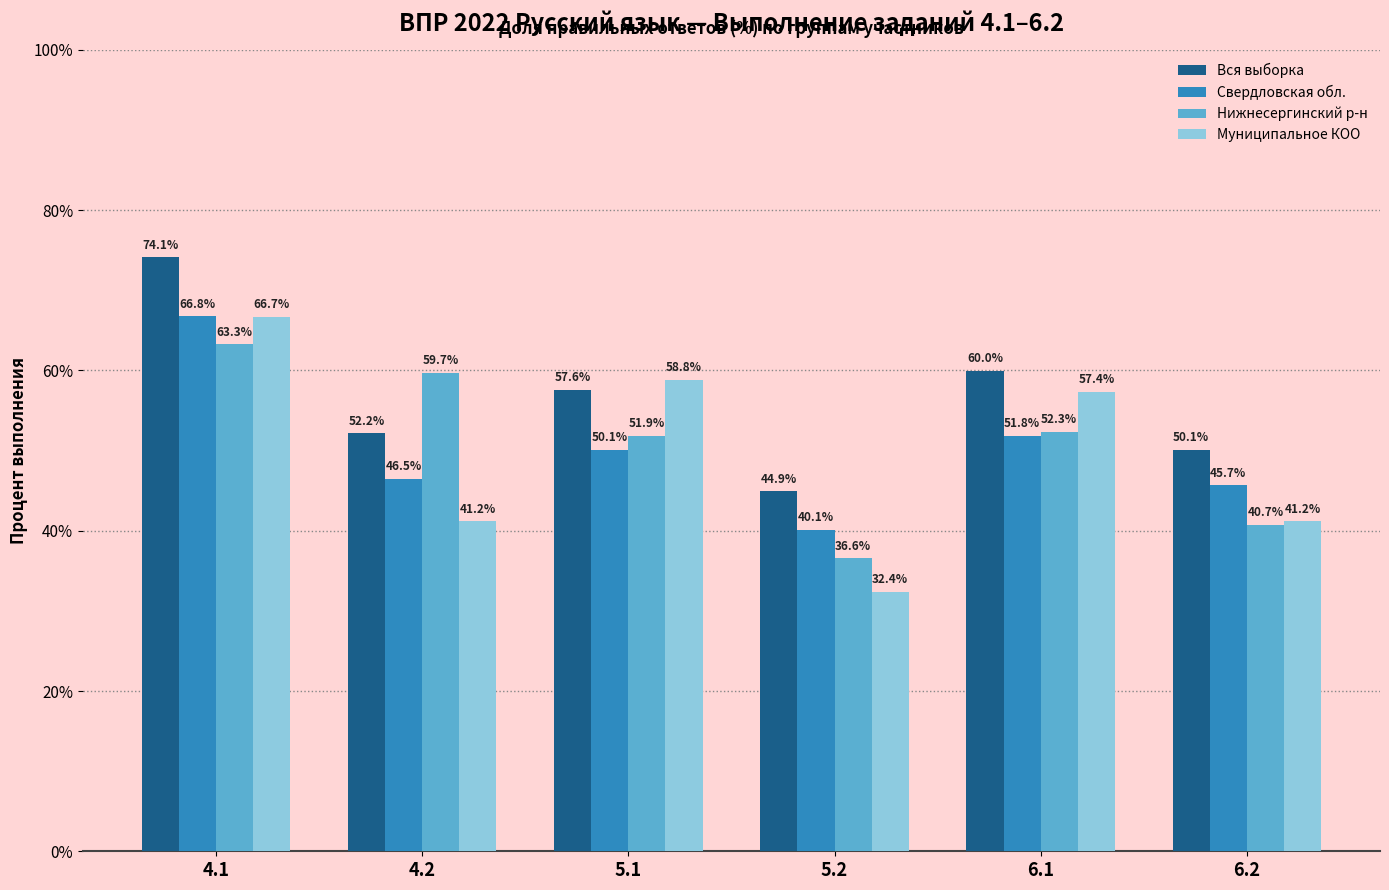

Reading right to left, extract all data points from this chart.

Вся выборка: 6.2=50.1	6.1=60.0	5.2=44.9	5.1=57.6	4.2=52.2	4.1=74.1
Свердловская обл.: 6.2=45.7	6.1=51.8	5.2=40.1	5.1=50.1	4.2=46.5	4.1=66.8
Нижнесергинский р-н: 6.2=40.7	6.1=52.3	5.2=36.6	5.1=51.9	4.2=59.7	4.1=63.3
Муниципальное КОО: 6.2=41.2	6.1=57.4	5.2=32.4	5.1=58.8	4.2=41.2	4.1=66.7